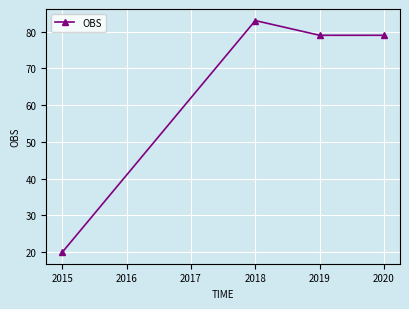

Reading left to right, transcribe all the data shown in this chart.

20	83	79	79